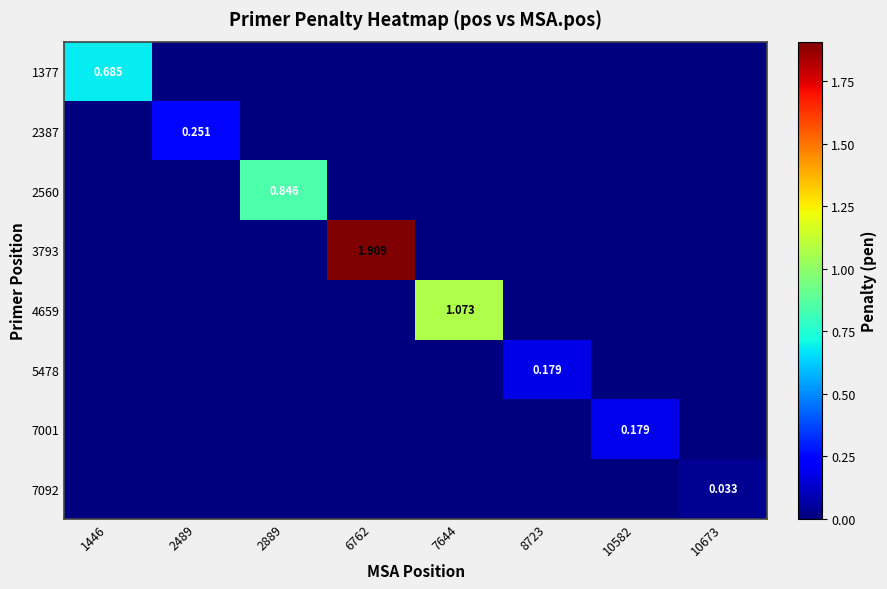

Is it true that 3793 equals 0.0 at 7644?

True